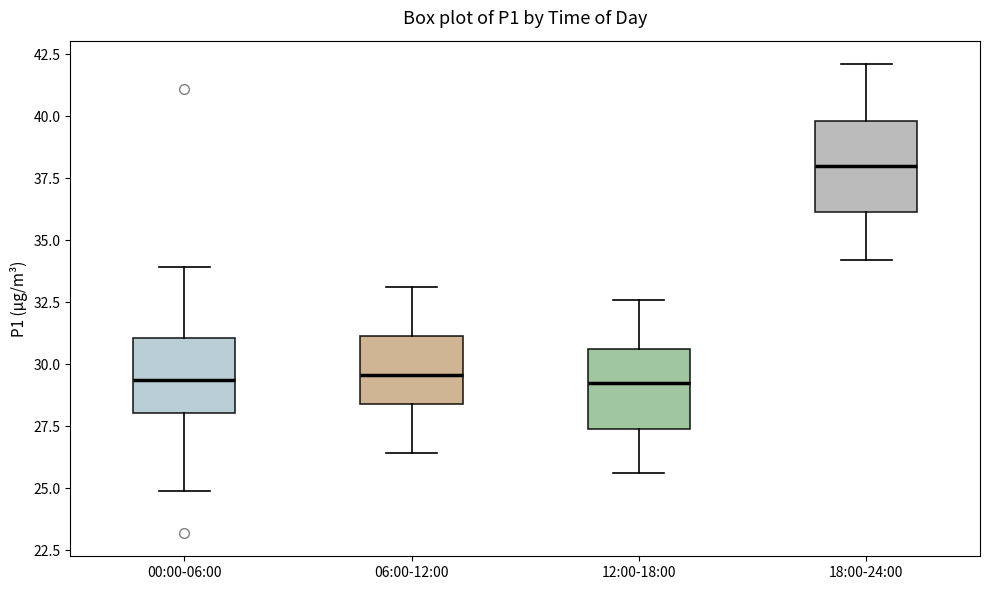

Reading left to right, transcribe this box plot: for each box, give where its median line is, the range the box spans, and where its two whiskers end, as read against the y-axis. The values are not printed on the chart, so give them approximately, as read against the axis.

00:00-06:00: median 29.5, box 28.0 to 31.0, whiskers 25.0 to 34.0
06:00-12:00: median 29.5, box 28.5 to 31.0, whiskers 26.5 to 33.0
12:00-18:00: median 29.5, box 27.5 to 30.5, whiskers 25.5 to 32.5
18:00-24:00: median 38.0, box 36.0 to 40.0, whiskers 34.0 to 42.0